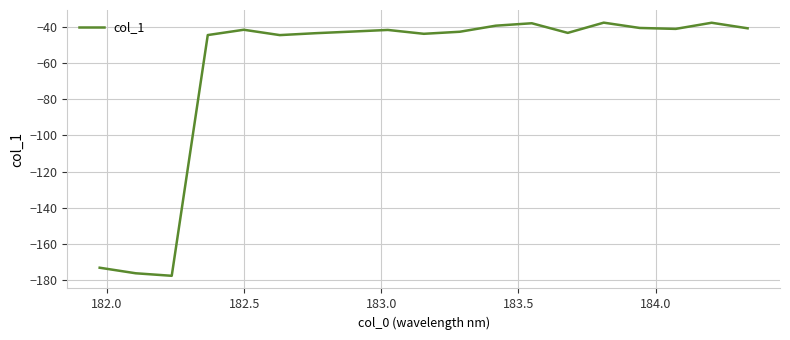

What is the smallest value displayed?

-177.7